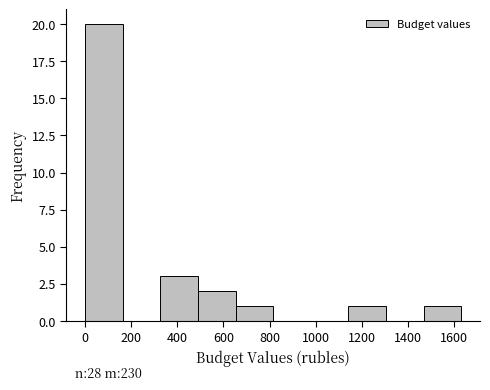

Which range on the x-axis has the tallest bar?

0 to 160